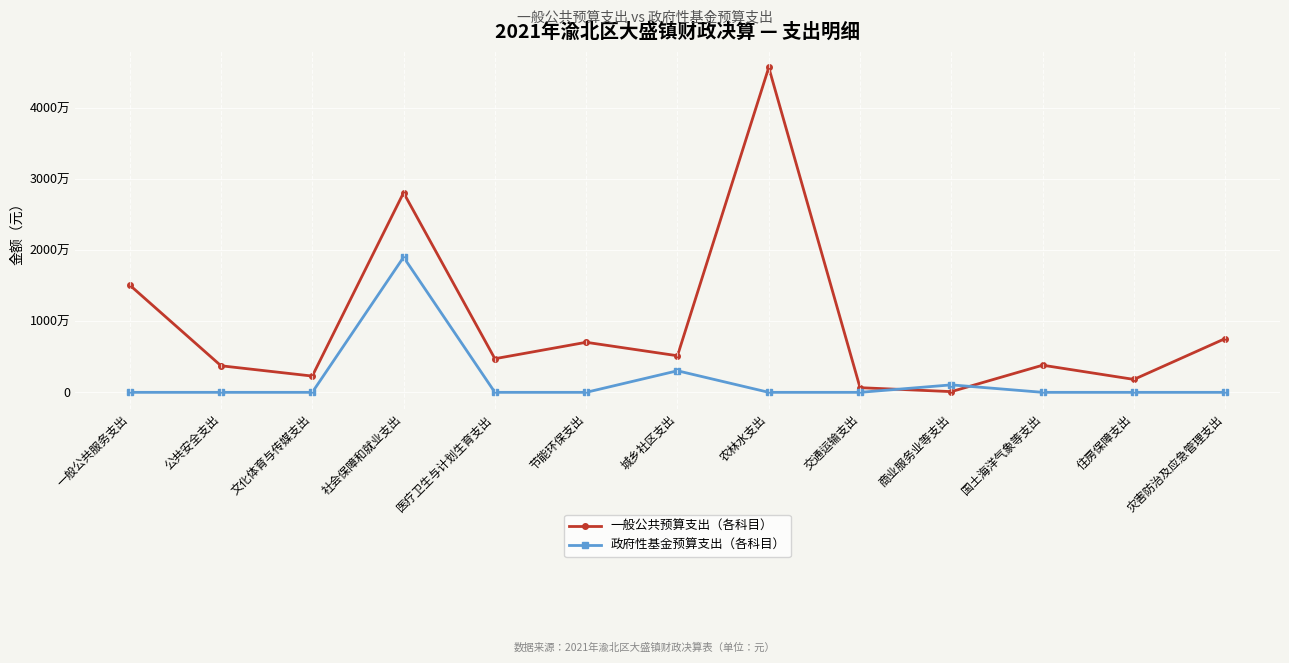

Which series ends up on top after the final intersection of 一般公共预算支出（各科目） and 政府性基金预算支出（各科目）?

一般公共预算支出（各科目）